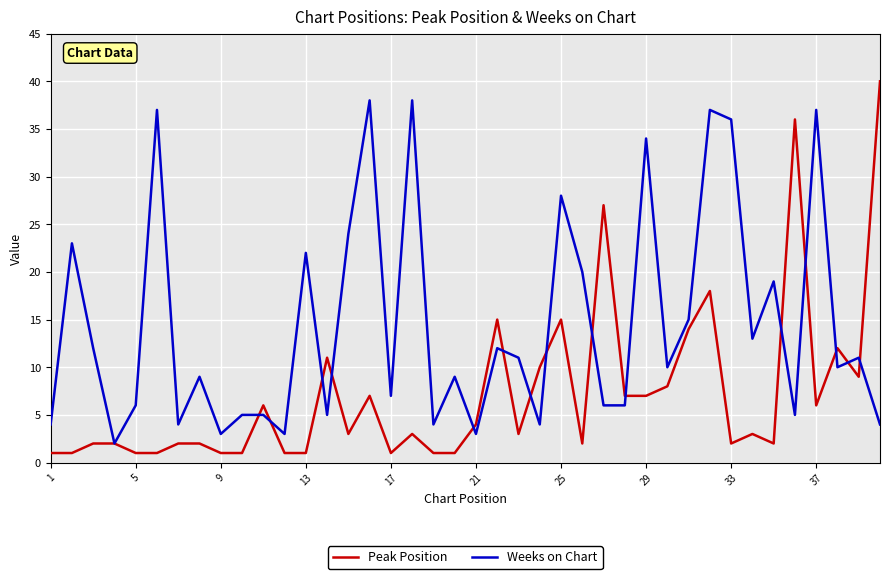

List the series in order of their overall mean, lowest first.

Peak Position, Weeks on Chart